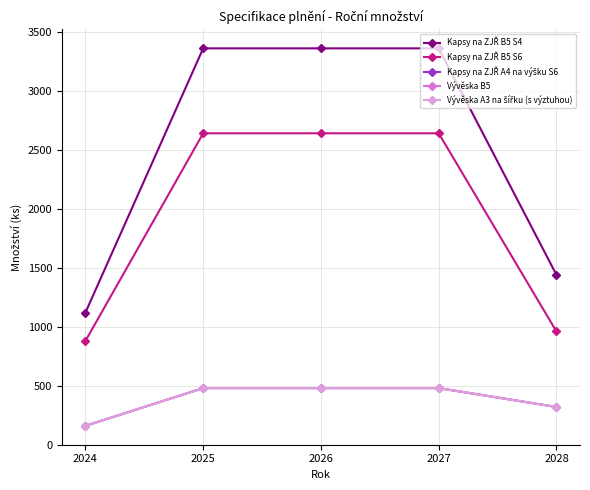

True or false: Kapsy na ZJŘ A4 na výšku S6 has more than 1 interior local peaks.

False